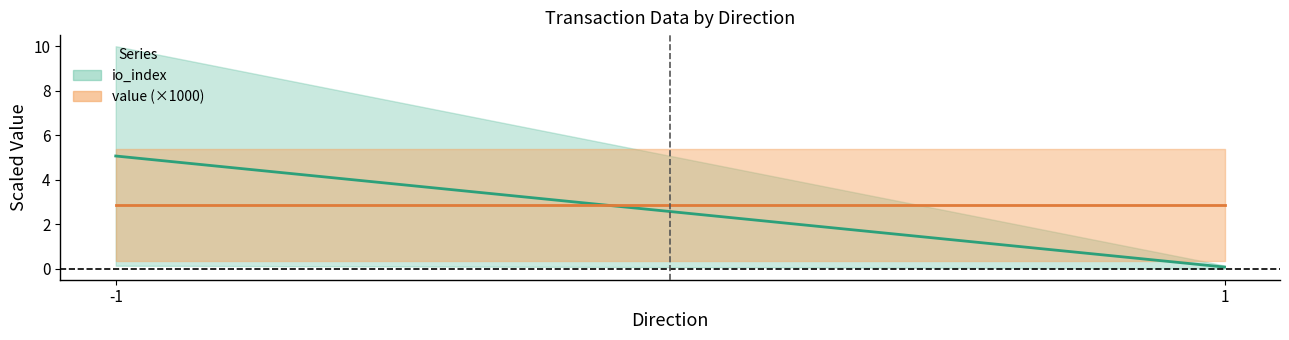

At which category is the sum across all series the highest?

-1